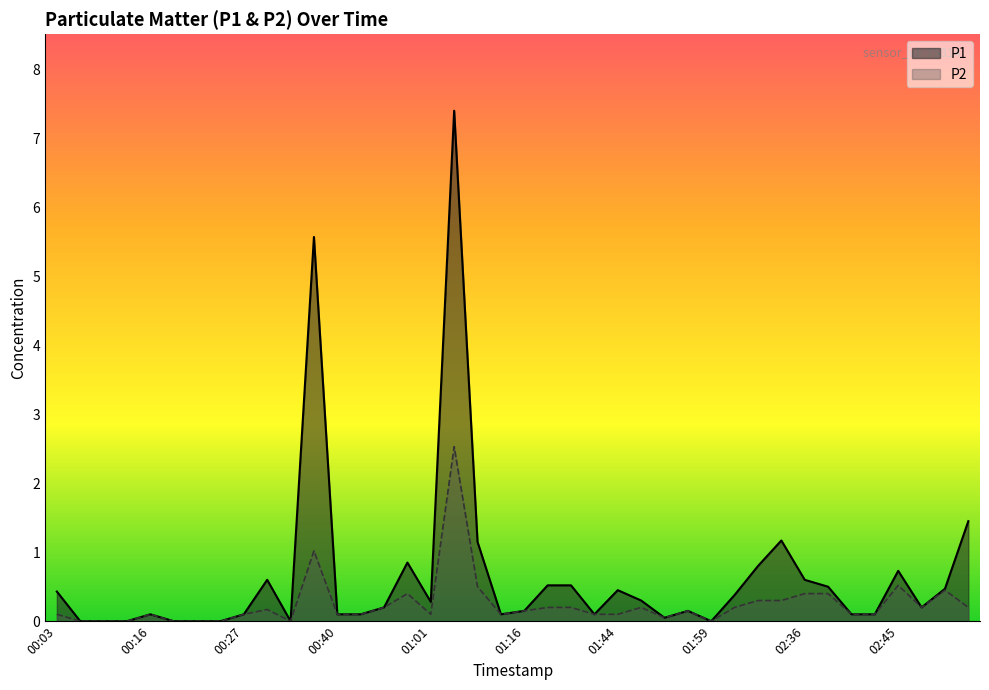

What is the difference between the second highest and minimum values in the P1 series?

5.6